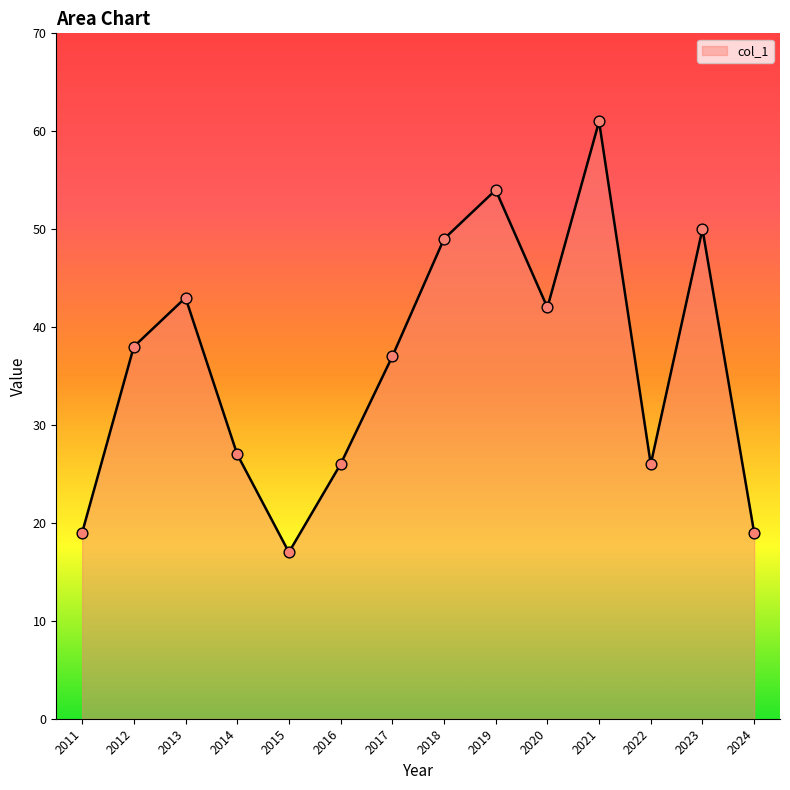

What is the change in value from 2014 to 2020?

+15